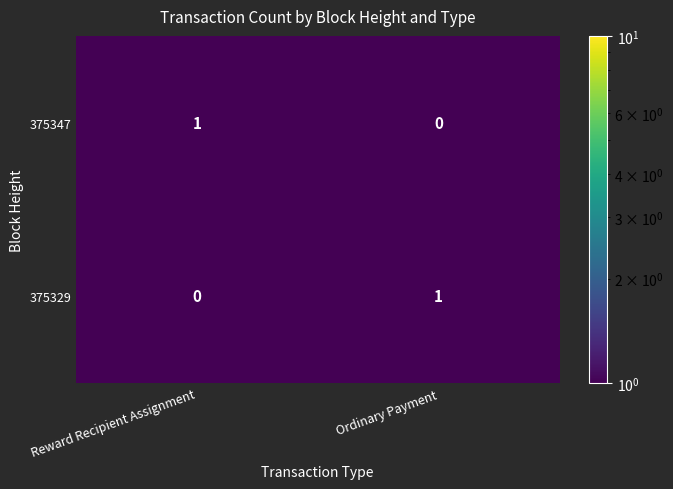

Is it true that 375347 equals 1 at Reward Recipient Assignment?

True